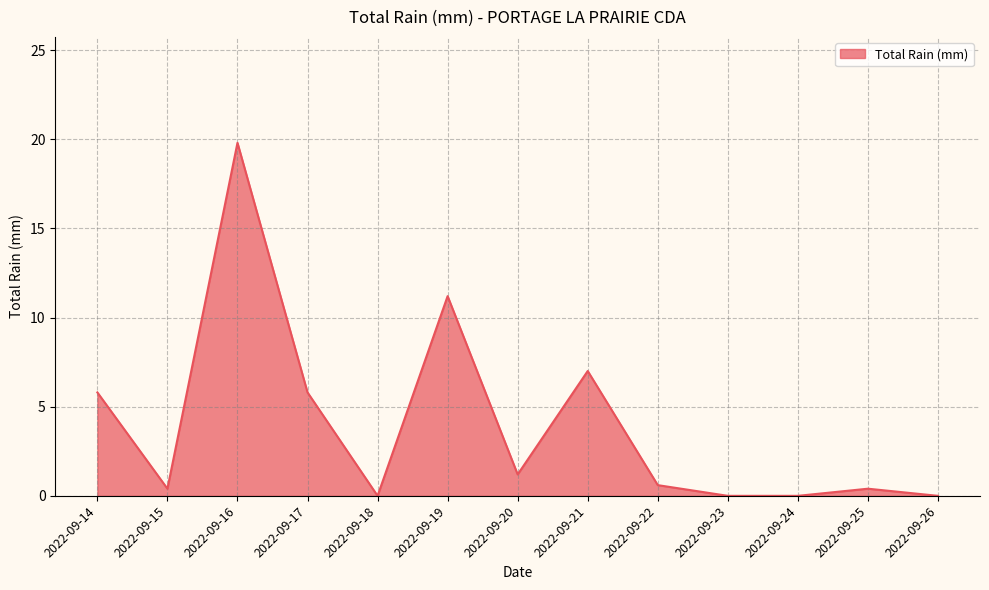

True or false: the data shows 3.2 at 2022-09-14.

False